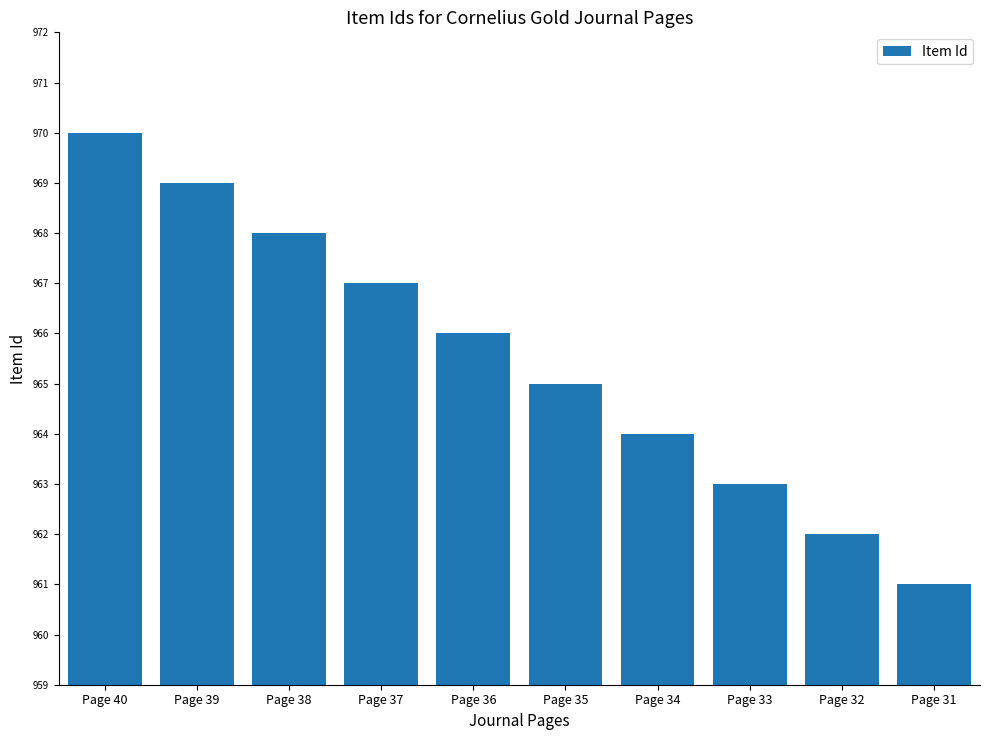

What is the sum of the values at Page 32 and Page 38?

1930